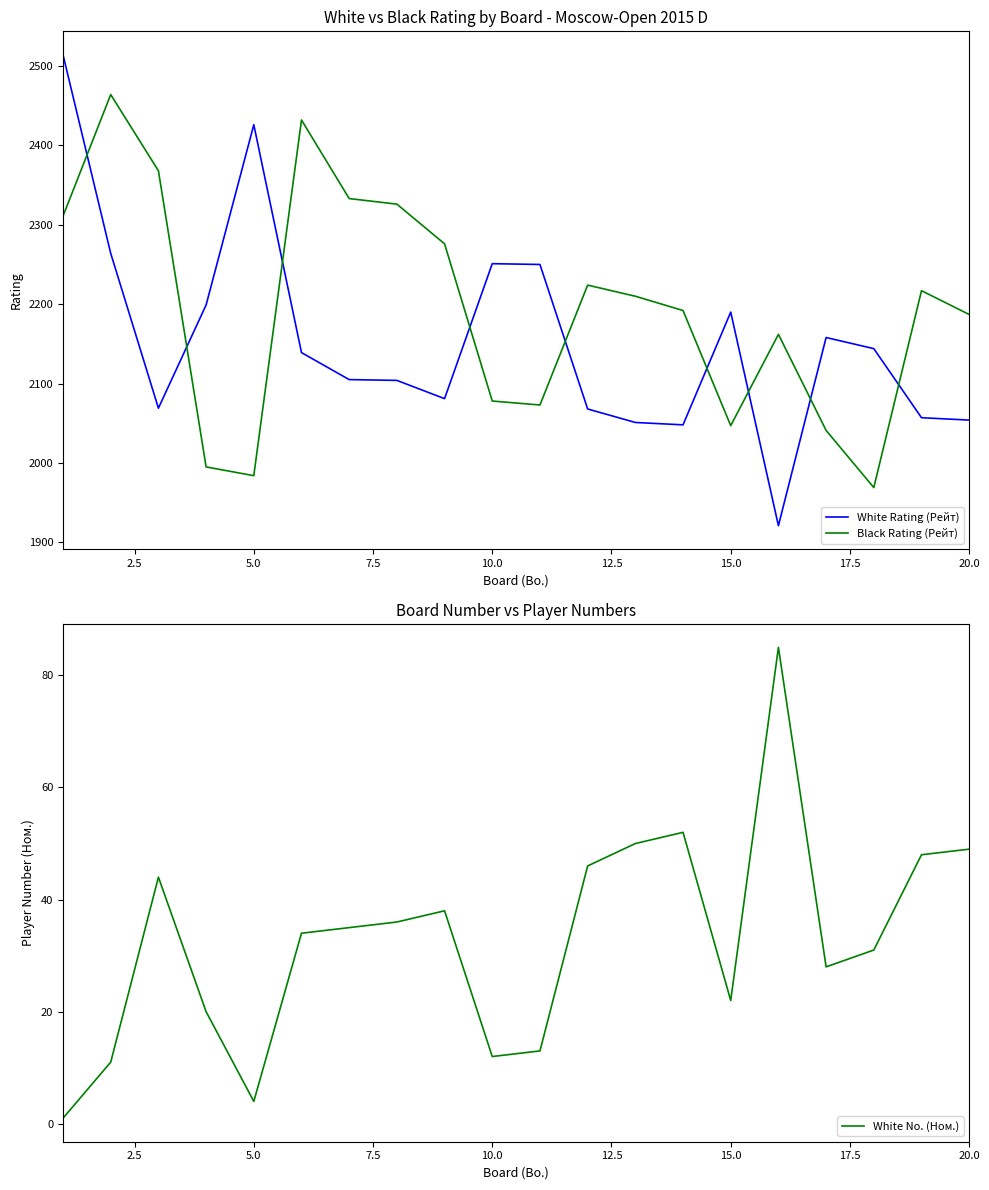

After their last crossing, which series has the higher values: Black Rating (Рейт) or White Rating (Рейт)?

Black Rating (Рейт)